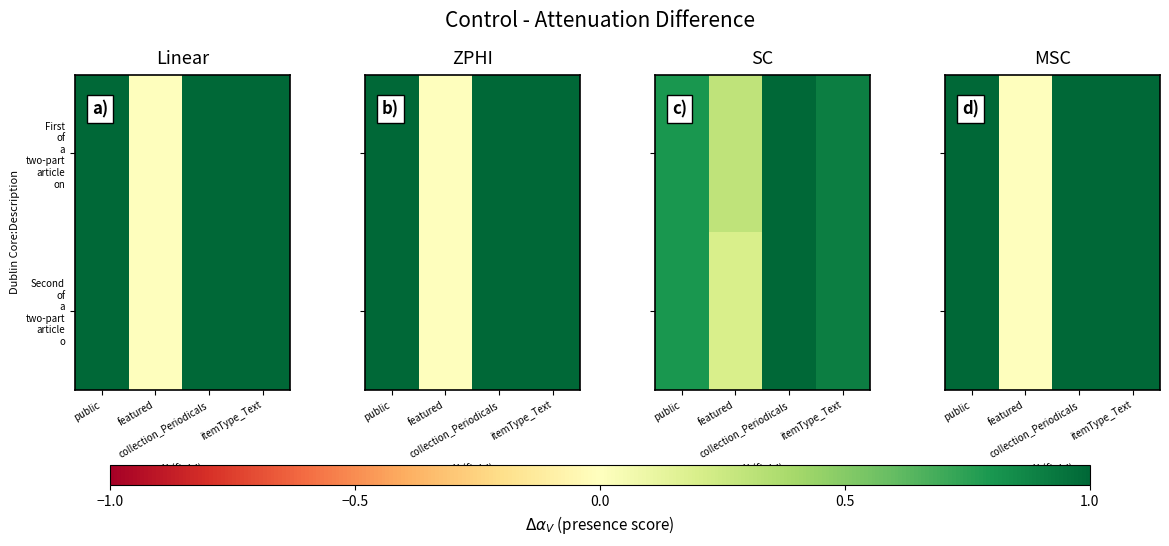

List the labels in order of First of a two-part article on value, largest first.

public, collection_Periodicals, itemType_Text, featured